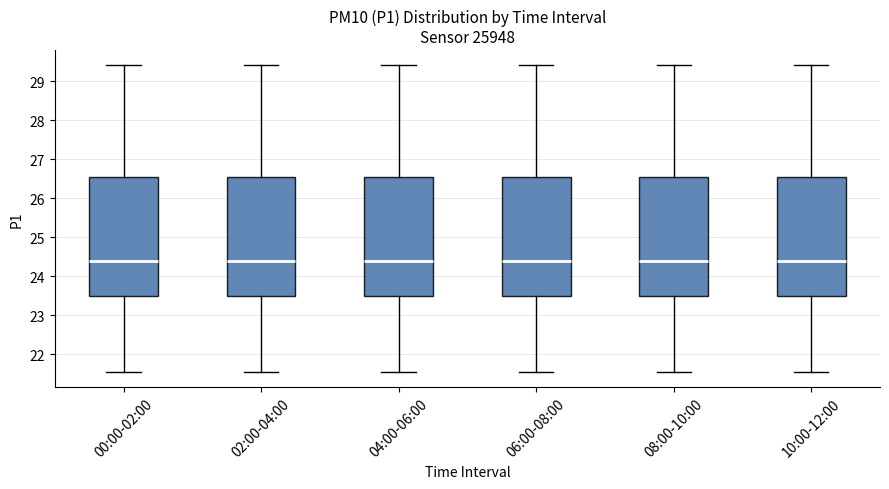

Reading left to right, read every box against the y-axis: the position of its median line, the range the box covers, and the ends of its whiskers. The values are not printed on the chart, so give them approximately, as read against the axis.

00:00-02:00: median 24.4, box 23.5 to 26.5, whiskers 21.6 to 29.4
02:00-04:00: median 24.4, box 23.5 to 26.5, whiskers 21.6 to 29.4
04:00-06:00: median 24.4, box 23.5 to 26.5, whiskers 21.6 to 29.4
06:00-08:00: median 24.4, box 23.5 to 26.5, whiskers 21.6 to 29.4
08:00-10:00: median 24.4, box 23.5 to 26.5, whiskers 21.6 to 29.4
10:00-12:00: median 24.4, box 23.5 to 26.5, whiskers 21.6 to 29.4